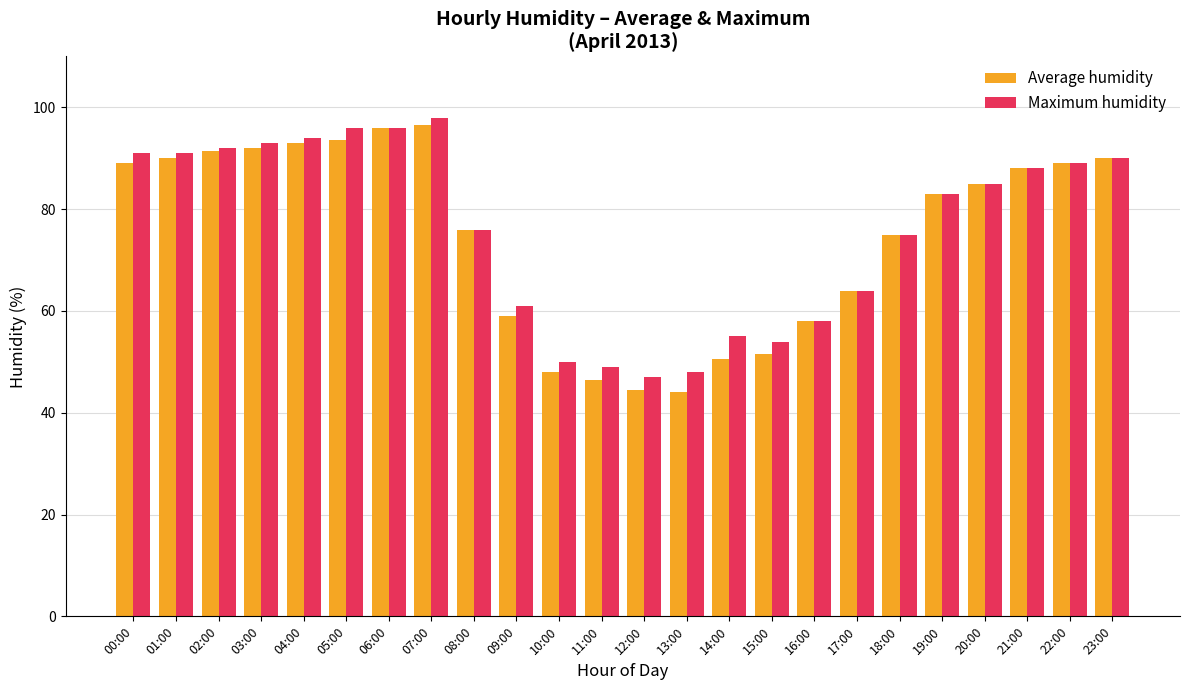

How many data points in Maximum humidity are less than 85?

12